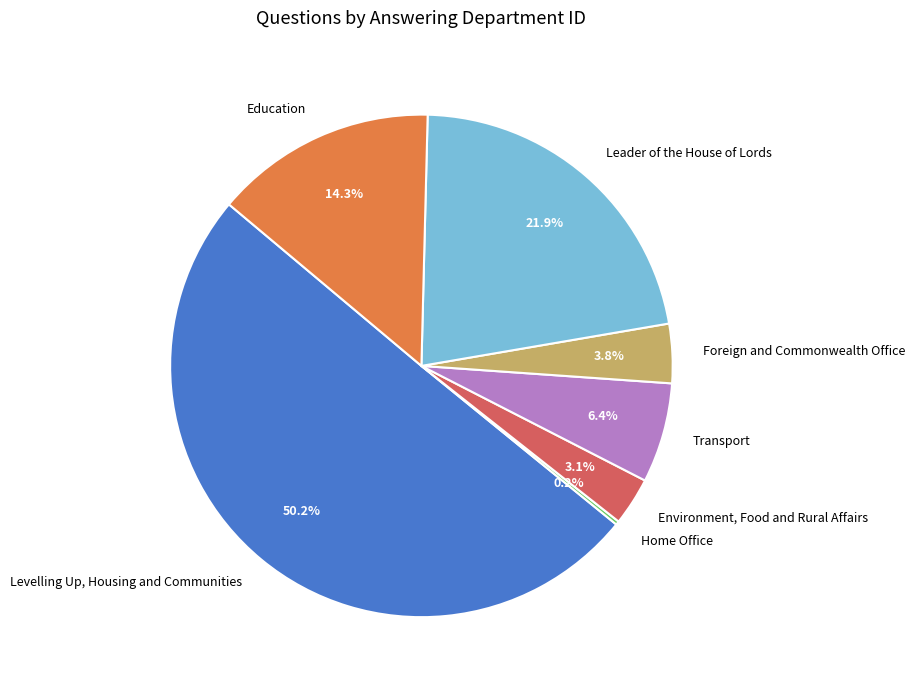

What is the largest slice in the pie chart?

Levelling Up, Housing and Communities